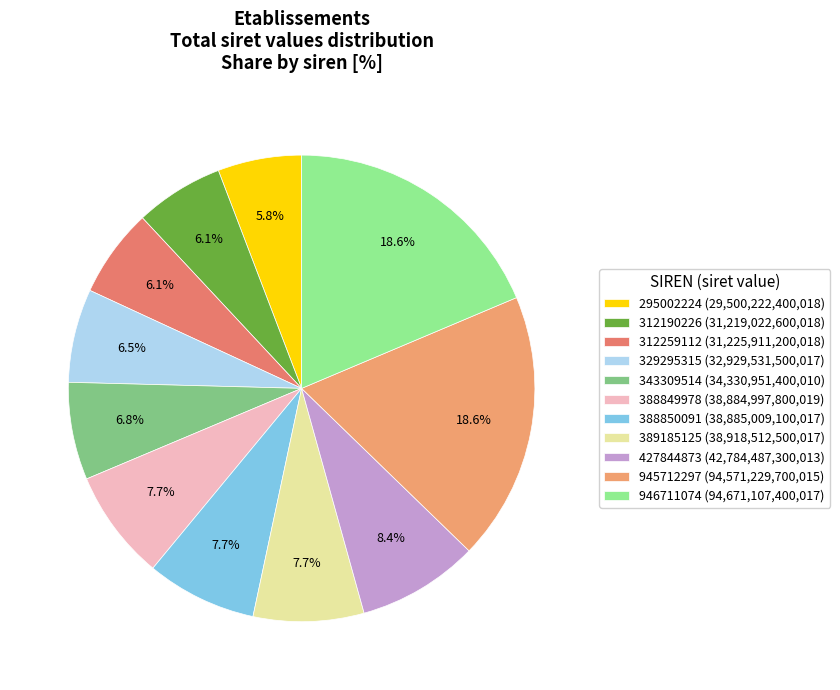

Which category has the smallest portion of the pie?

295002224